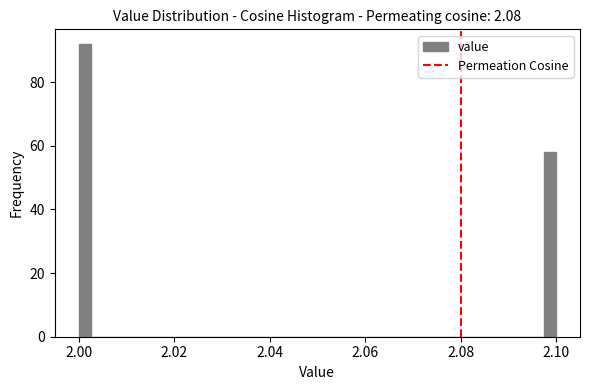

Read against the x-axis, roughly where is the centre of the tallest bar?

2.002